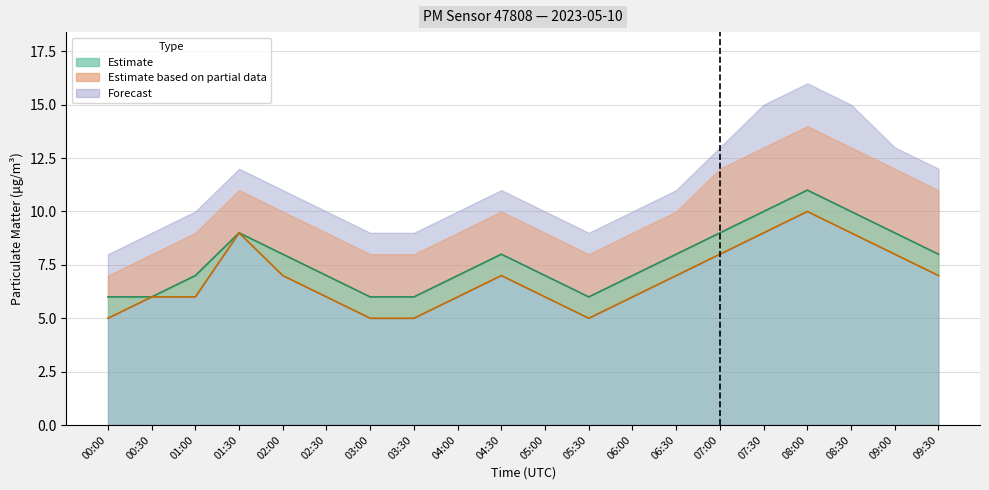

Where does the P2 series first go above 7?

01:30